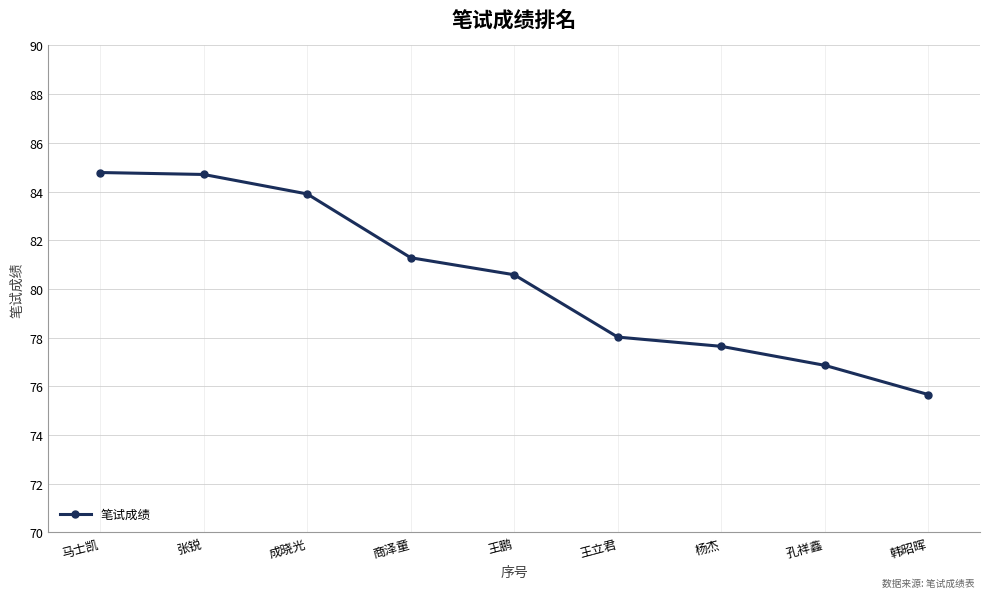

How many distinct data groups are displayed?

1